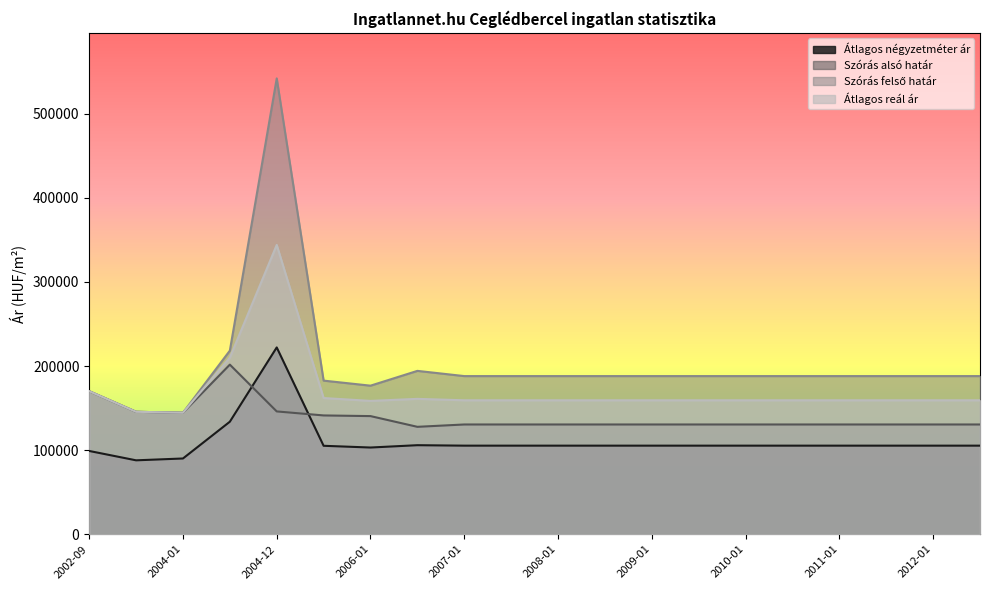

What is the label of the 9th point from the left?

2007-01